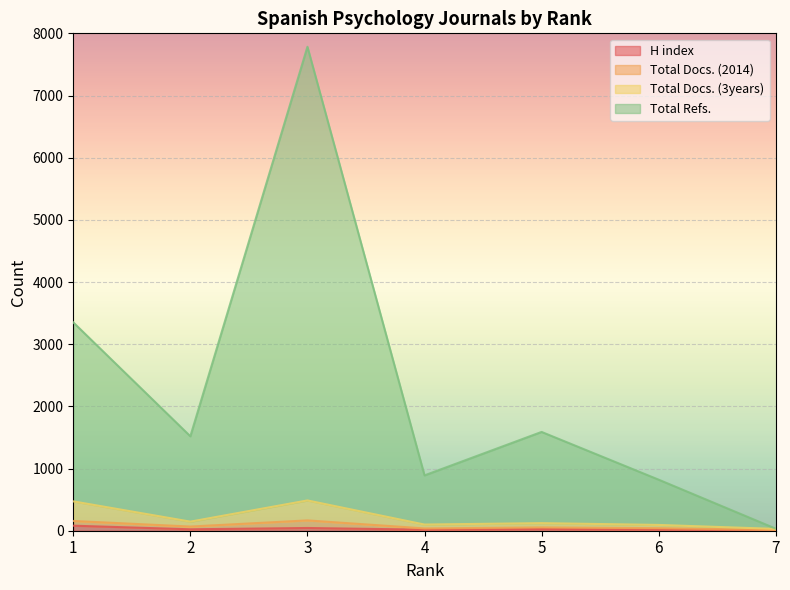

Between 3 and 5, which is larger?

3